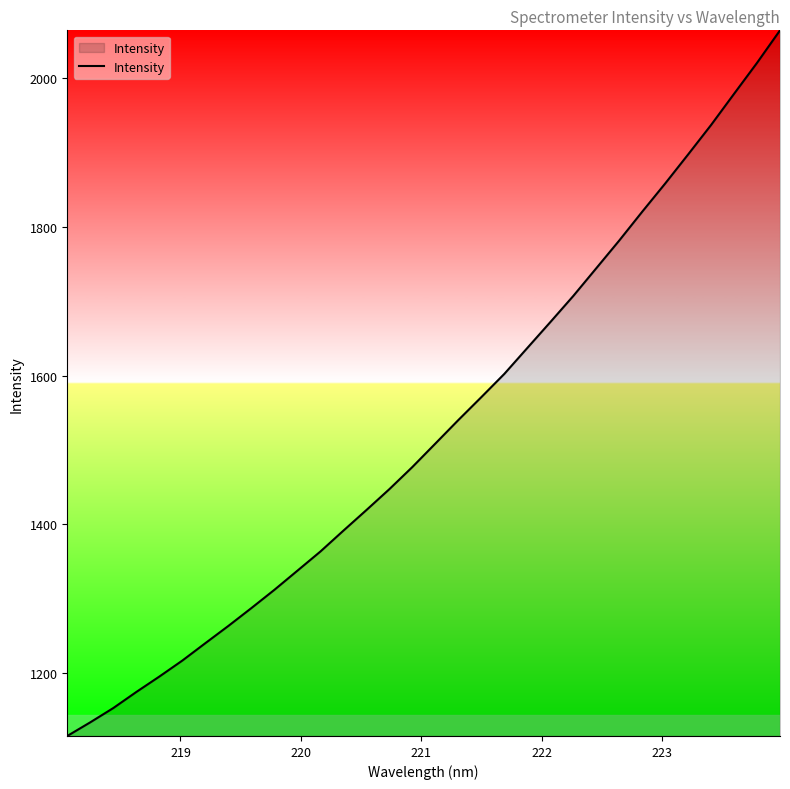

What is the greatest value displayed?

2064.0